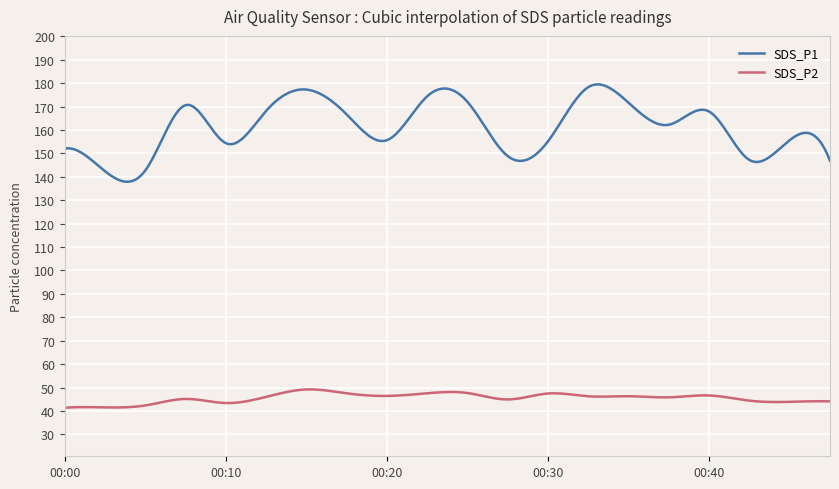

Rank the series by their maximum value, from lowest to highest.

SDS_P2, SDS_P1